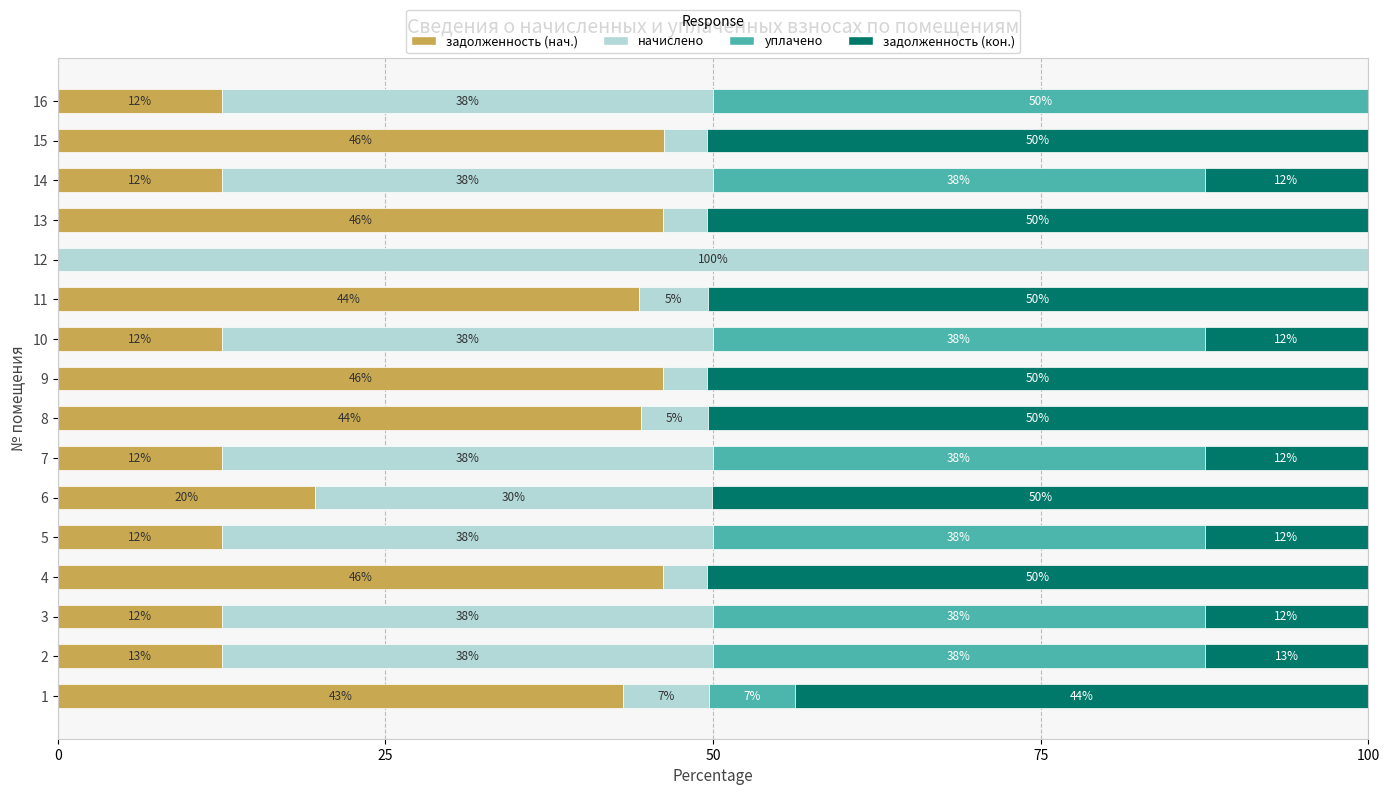

Which series has the largest total across all categories?

задолженность (кон.)